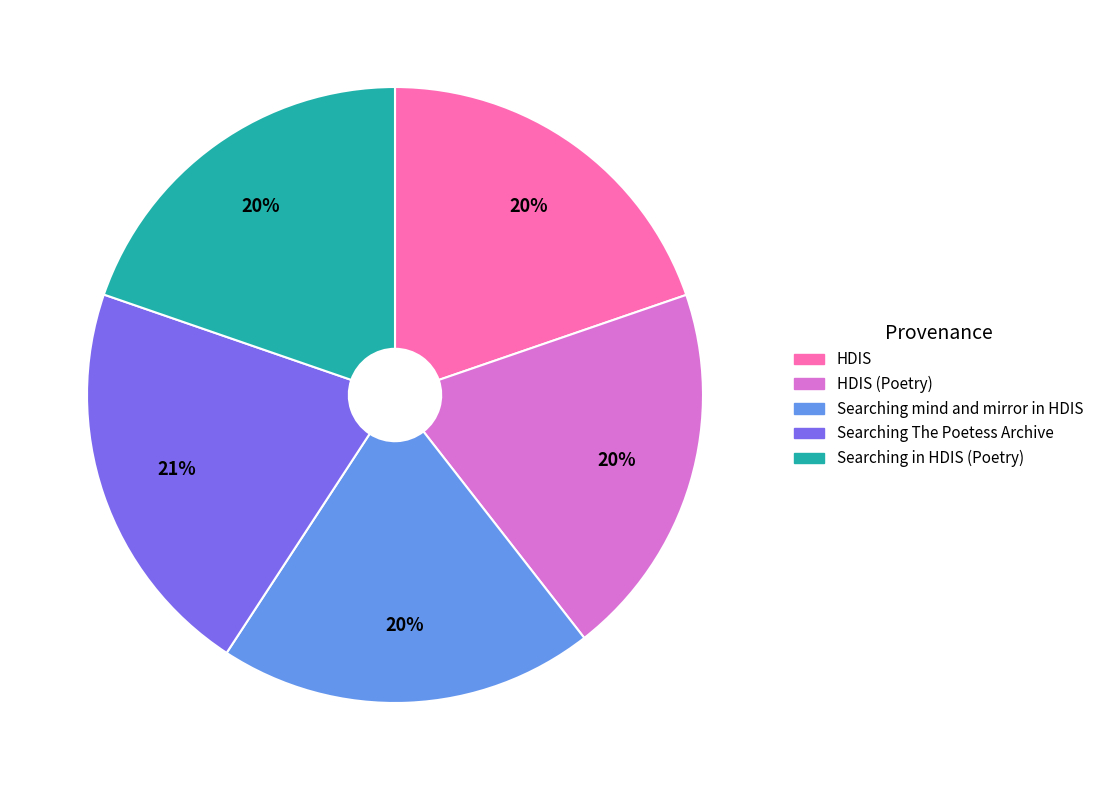

To the nearest percent, what is the difference between the Searching The Poetess Archive and Searching in HDIS (Poetry) slice percentages?

1%